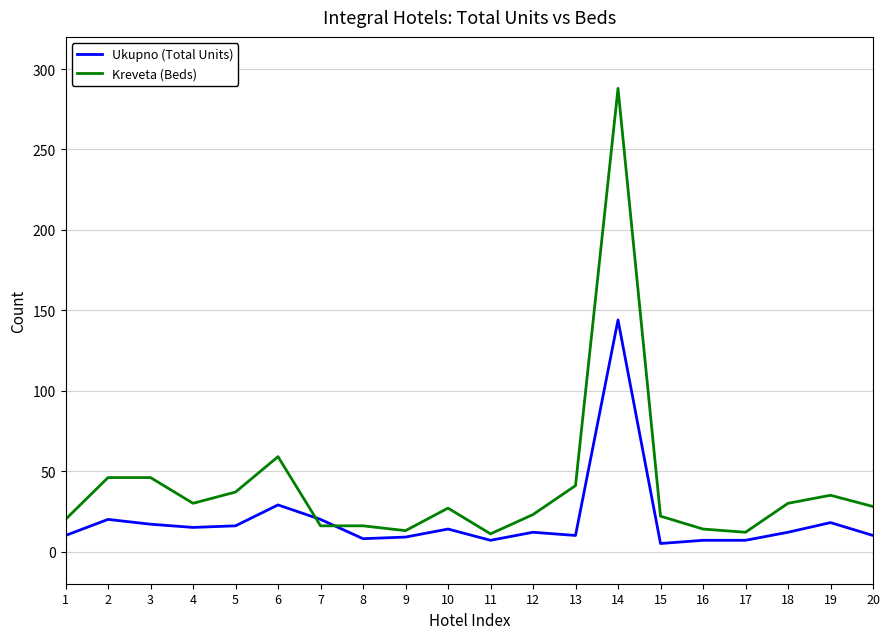

The value of Ukupno (Total Units) at 4 is 15. True or false?

True